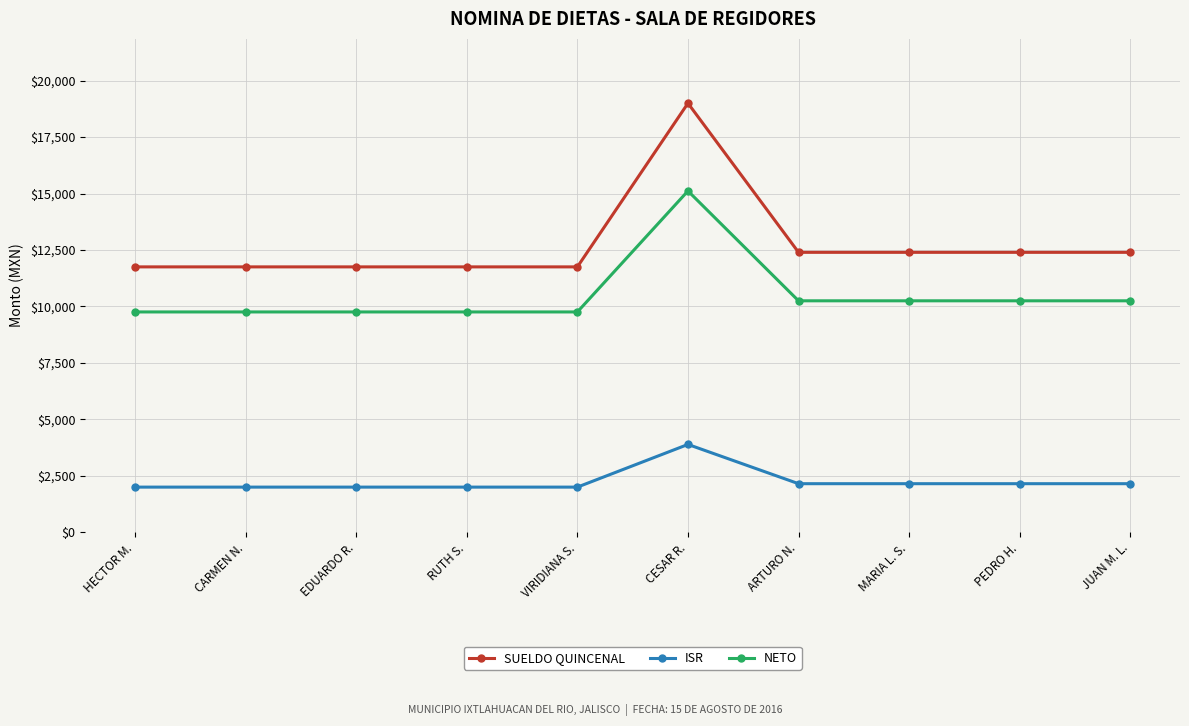

What is the value of the ISR point at the 8th from the left?

2147.7